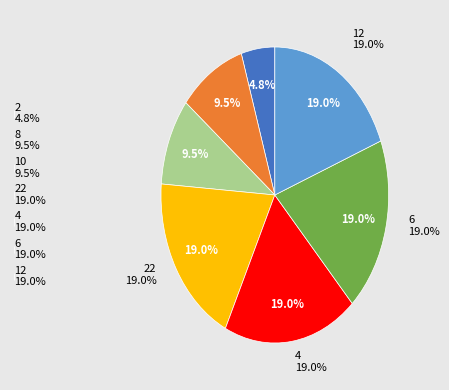

The 22 slice represents 19% of the pie. True or false?

True